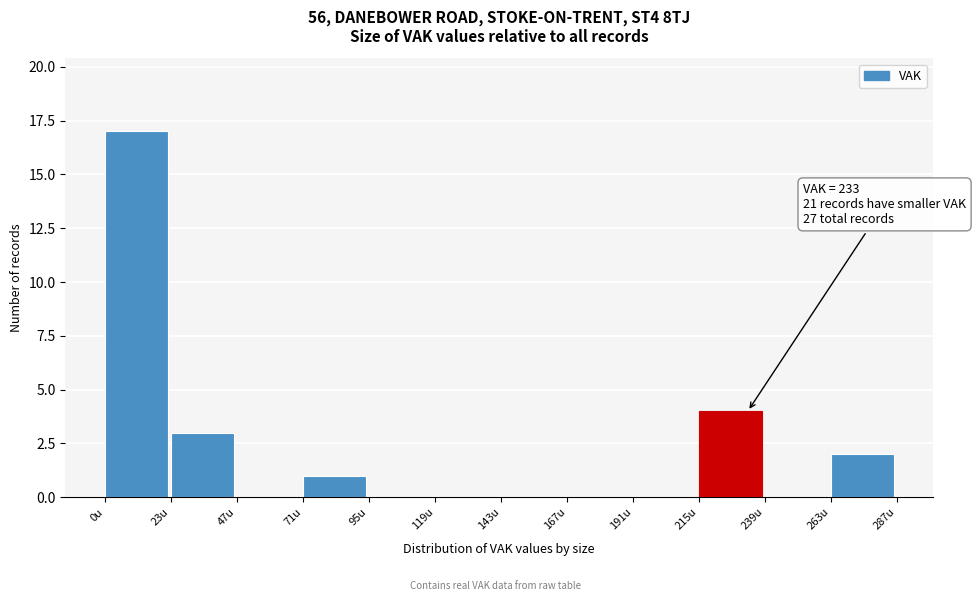

Which range on the x-axis has the tallest bar?

0 to 25